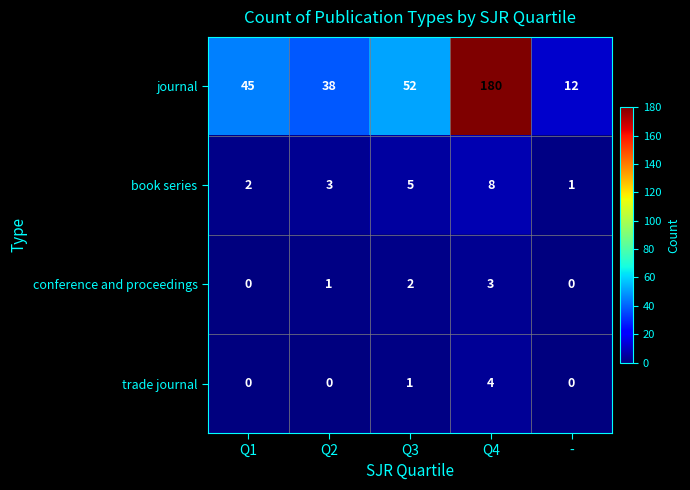

Rank the series by their maximum value, from highest to lowest.

journal, book series, trade journal, conference and proceedings